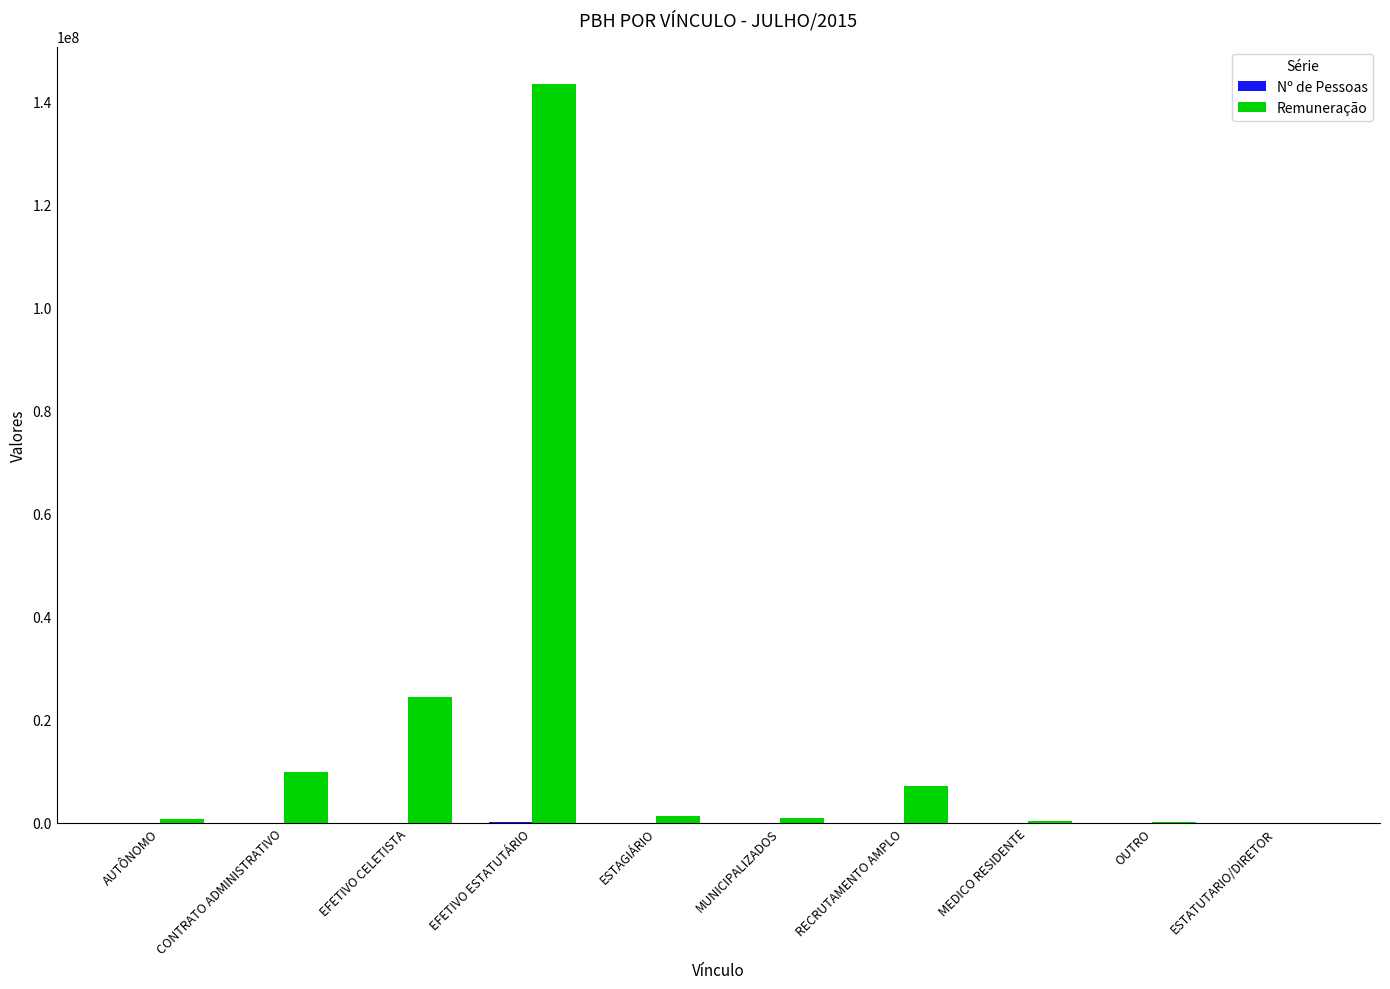

The Remuneração series shows 213787556.0 at EFETIVO ESTATUTÁRIO. True or false?

False